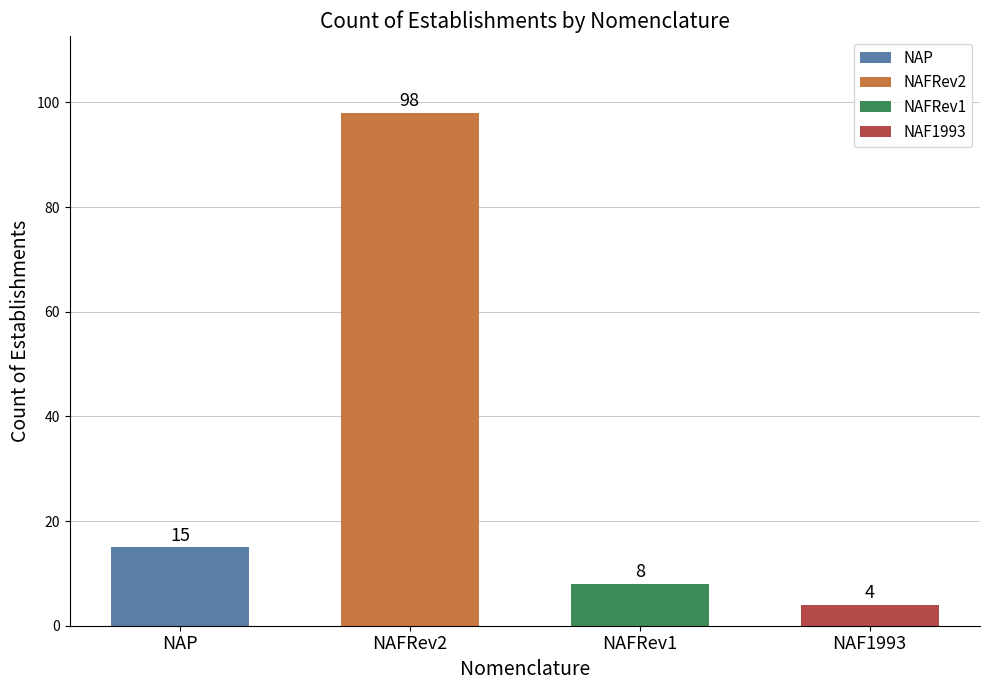

What is the smallest value displayed?

4